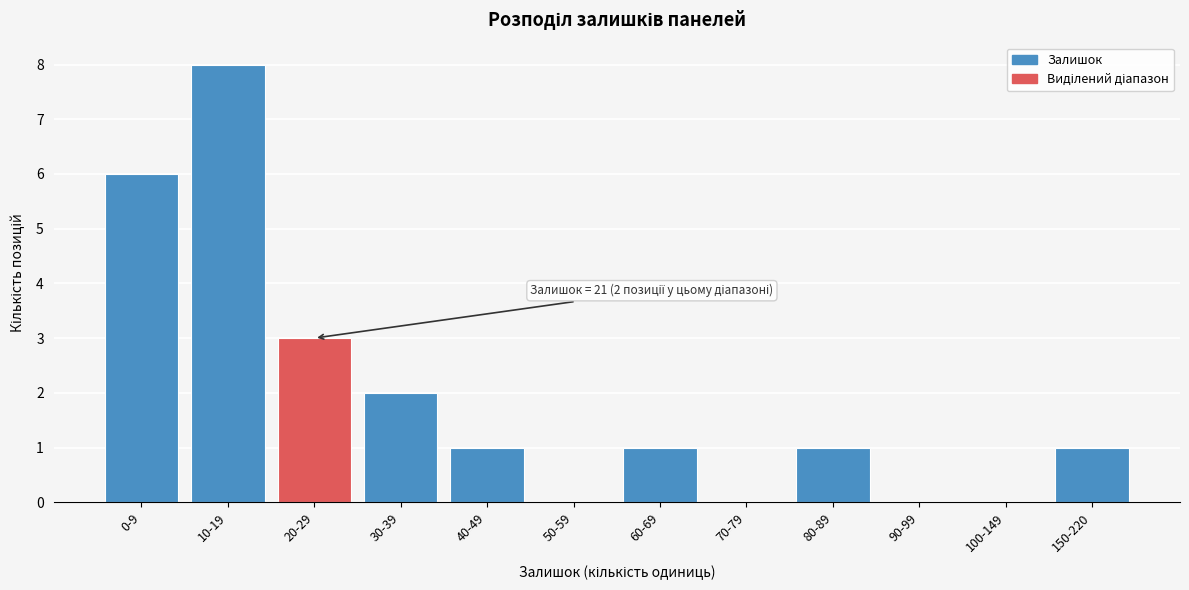

Reading right to left, extract all data points from this chart.

150-220=1	100-149=0	90-99=0	80-89=1	70-79=0	60-69=1	50-59=0	40-49=1	30-39=2	20-29=3	10-19=8	0-9=6